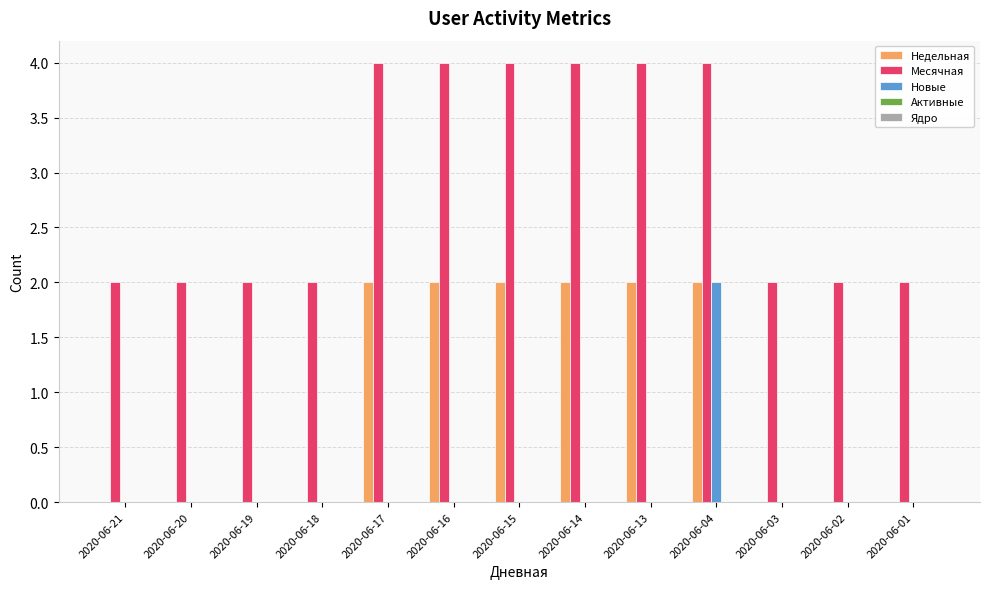

What is the total value across all series at 2020-06-14?

6